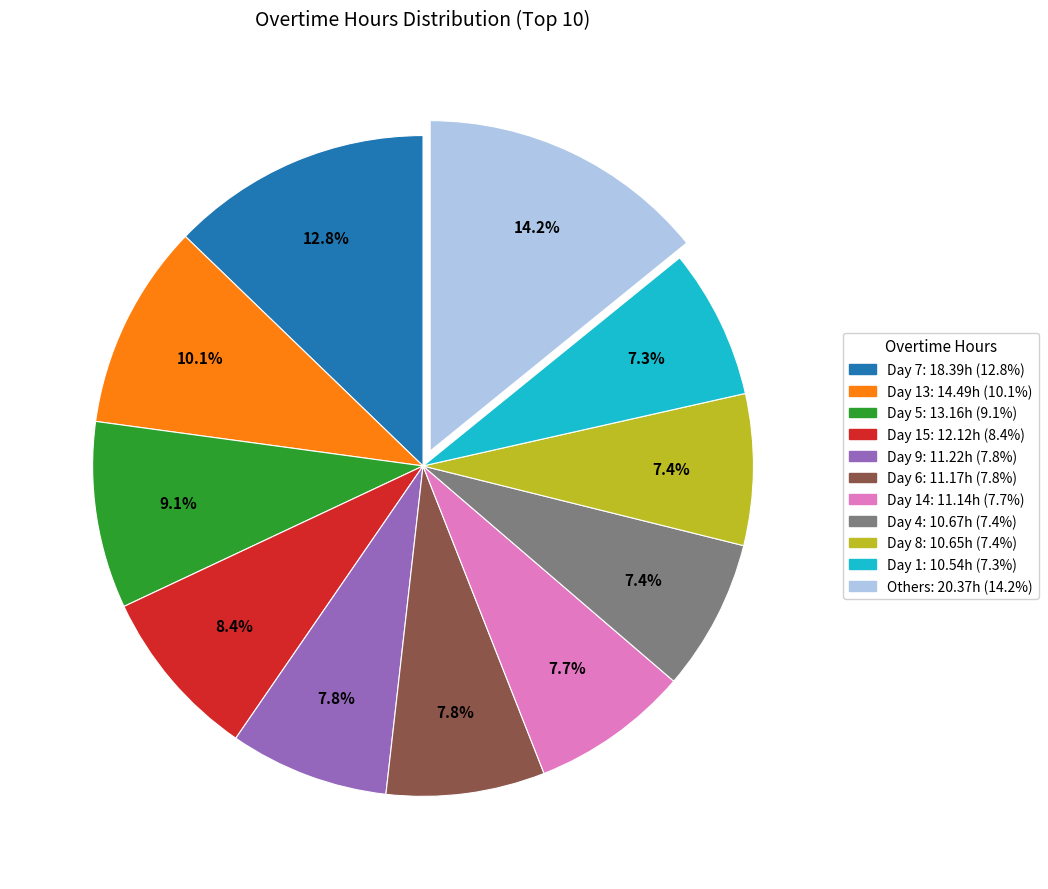

Does any single category account for the majority?

No